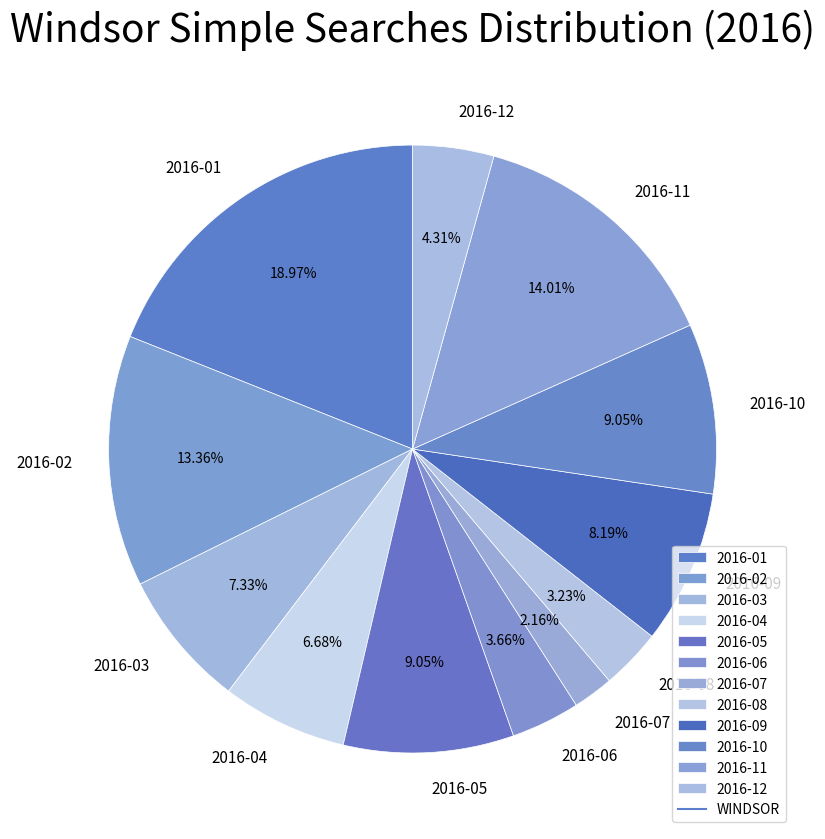

Between 2016-11 and 2016-02, which is larger?

2016-11